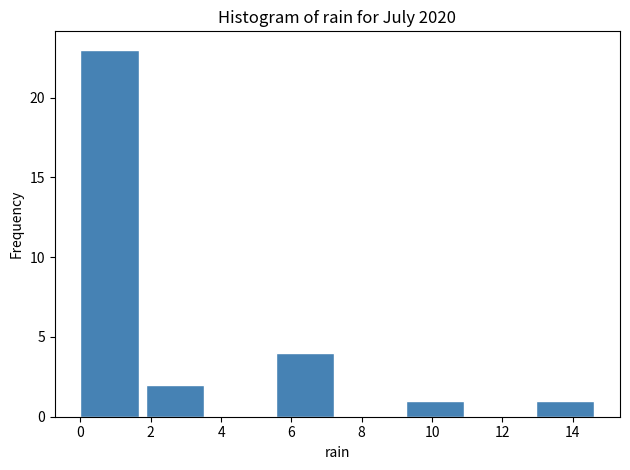

Over which range of the x-axis is the bar tallest?

0.00 to 1.85